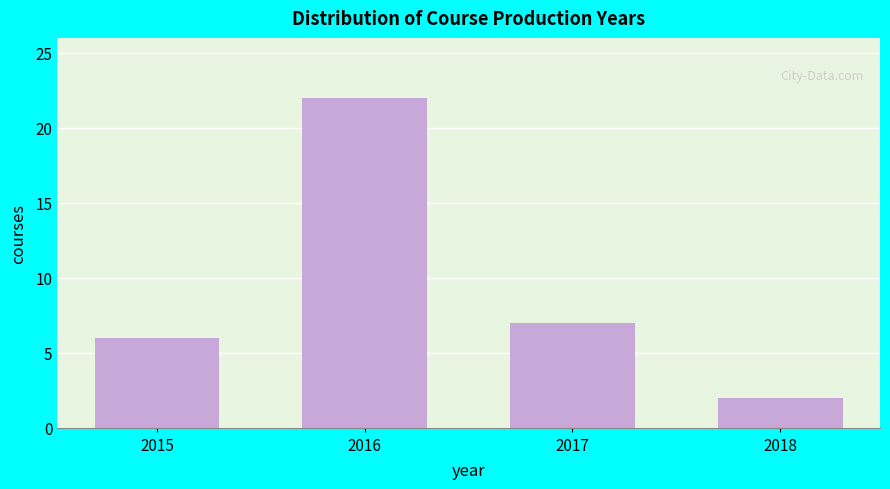

Reading left to right, transcribe all the data shown in this chart.

6	22	7	2